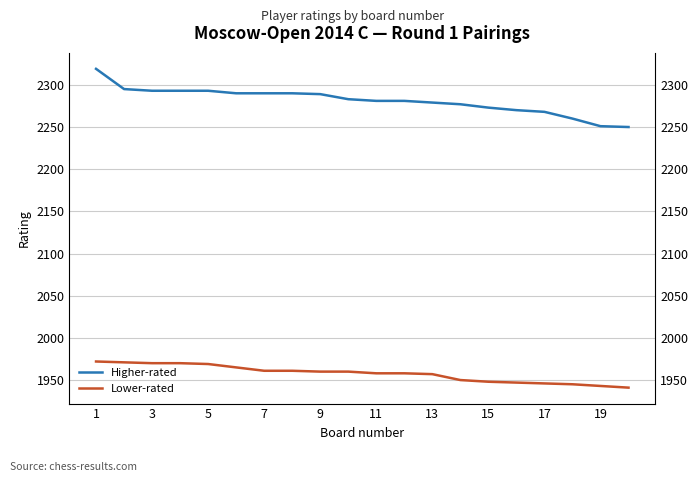

What is the spread (max minus min) of values at 7?

323